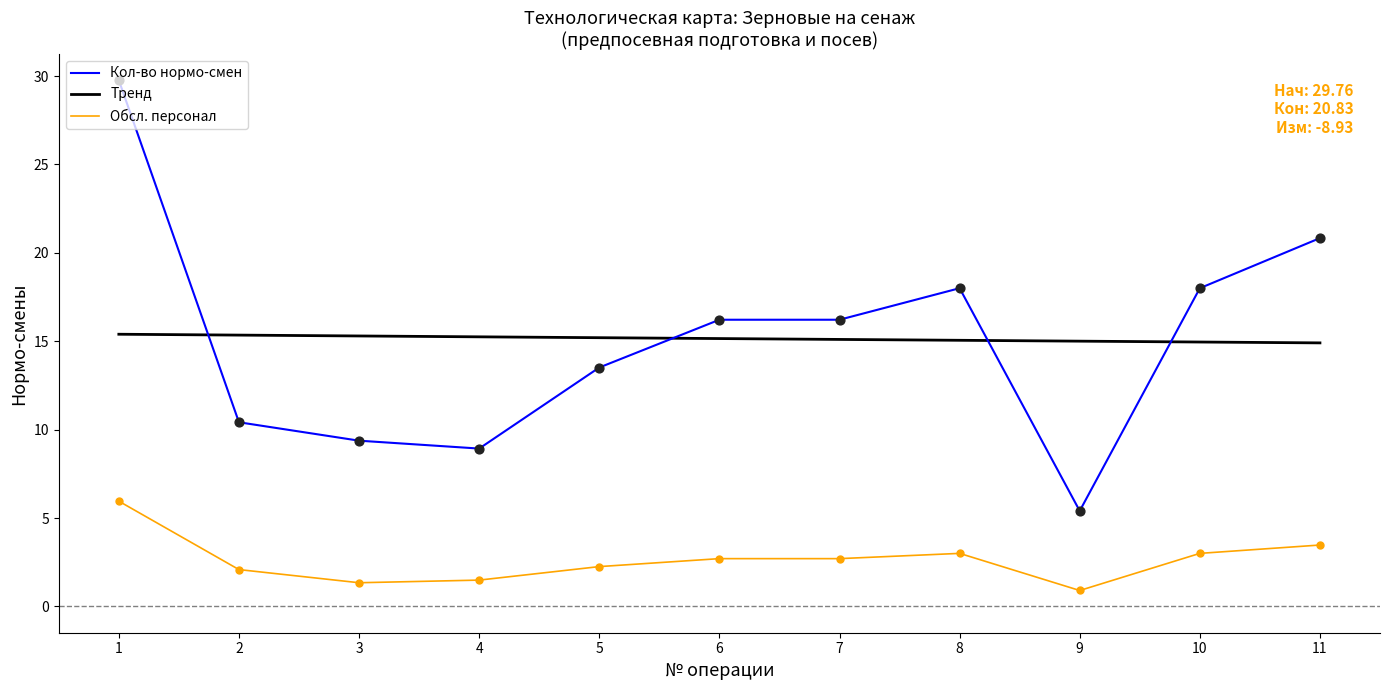

What is the total value across all series at 3?

26.0